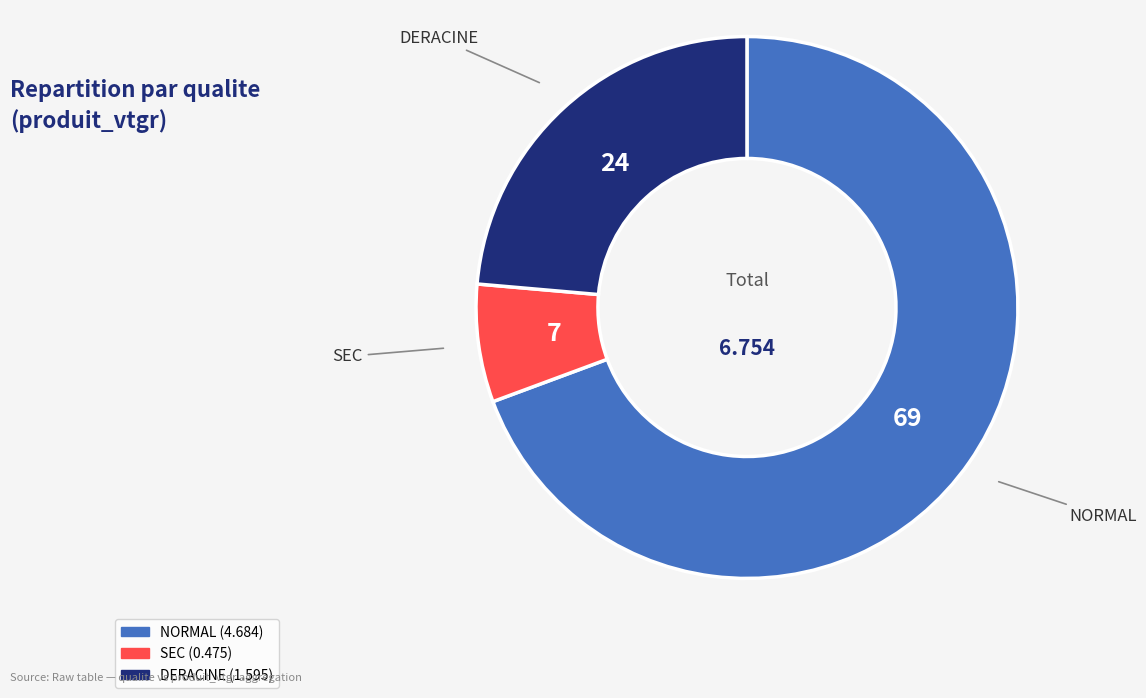

Which has a higher value, SEC or NORMAL?

NORMAL